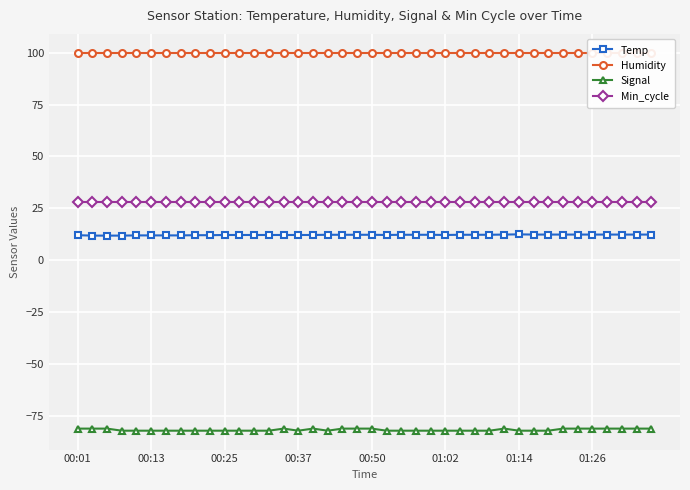

Which category has the lowest value in the Min_cycle series?

00:01